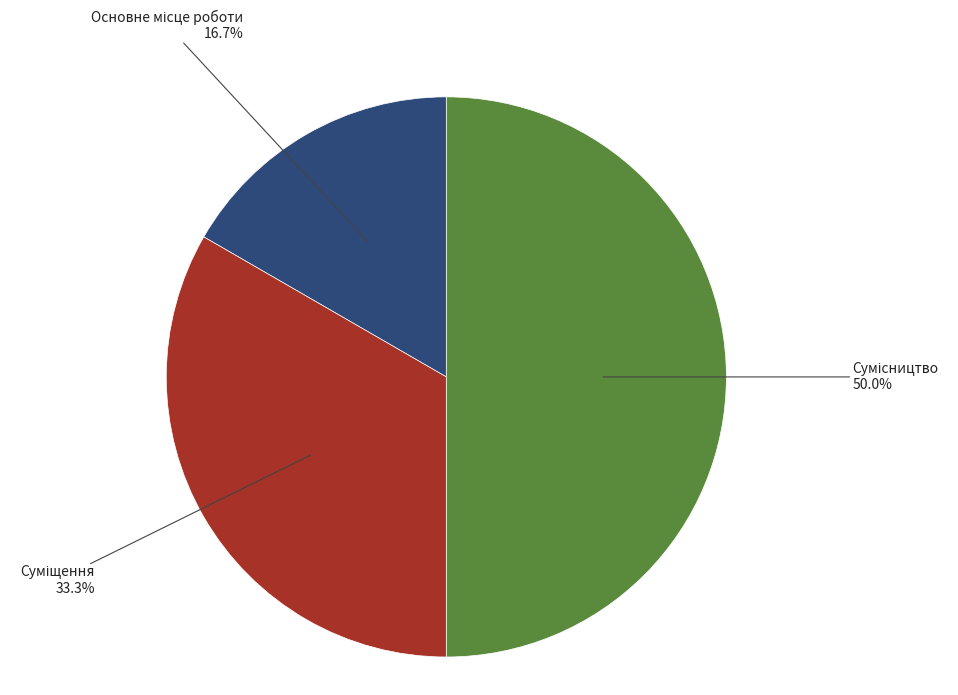

Count the number of slices in the pie.

3